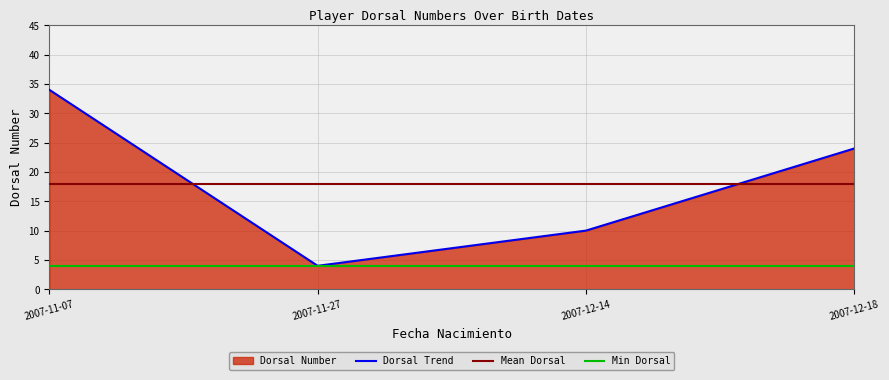

What is the smallest value displayed?

4